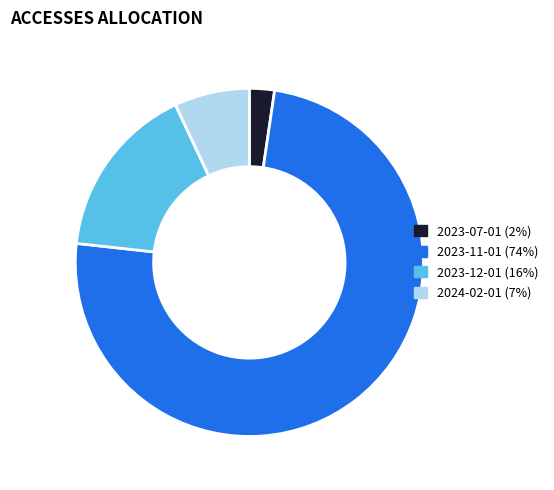

Rank the categories by value from lowest to highest.

2023-07-01, 2024-02-01, 2023-12-01, 2023-11-01